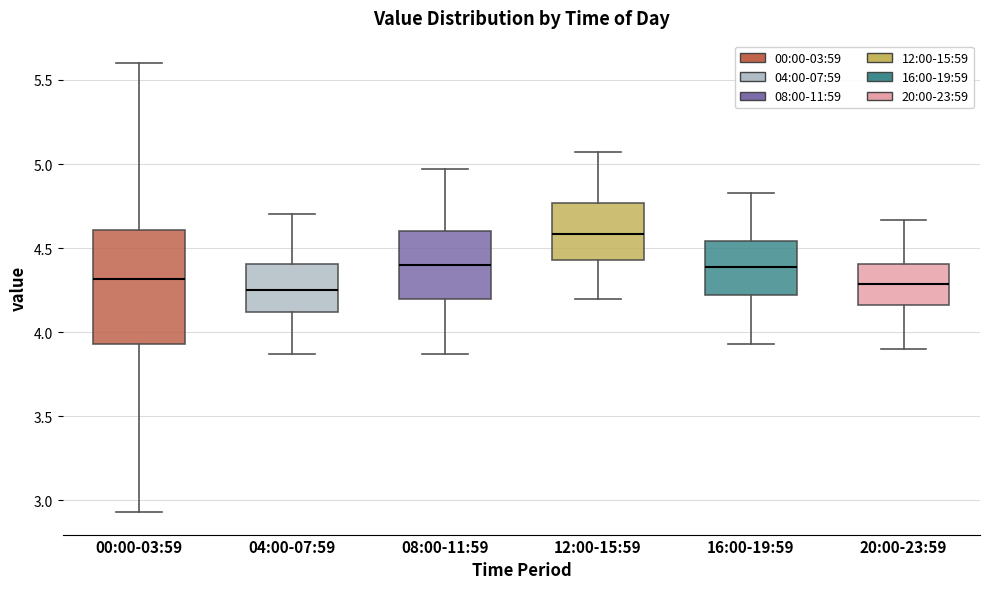

Comparing the boxes themselves (not the whiskers), which one is the tallest?

00:00-03:59